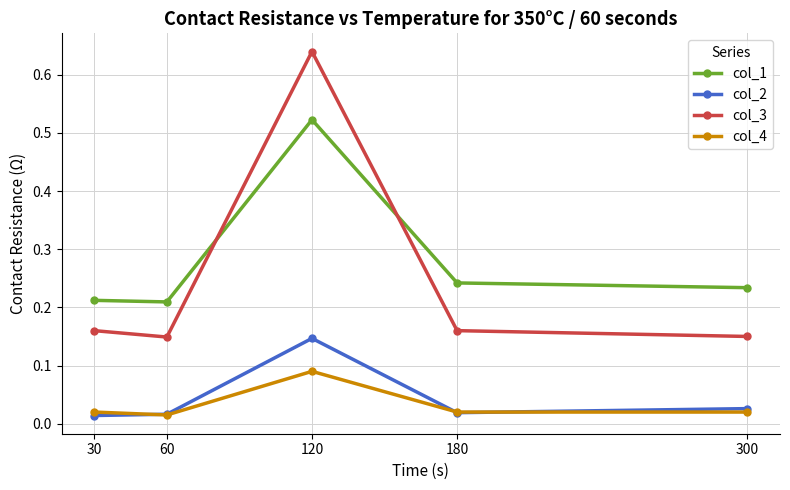

How many categories are shown in the chart?

5